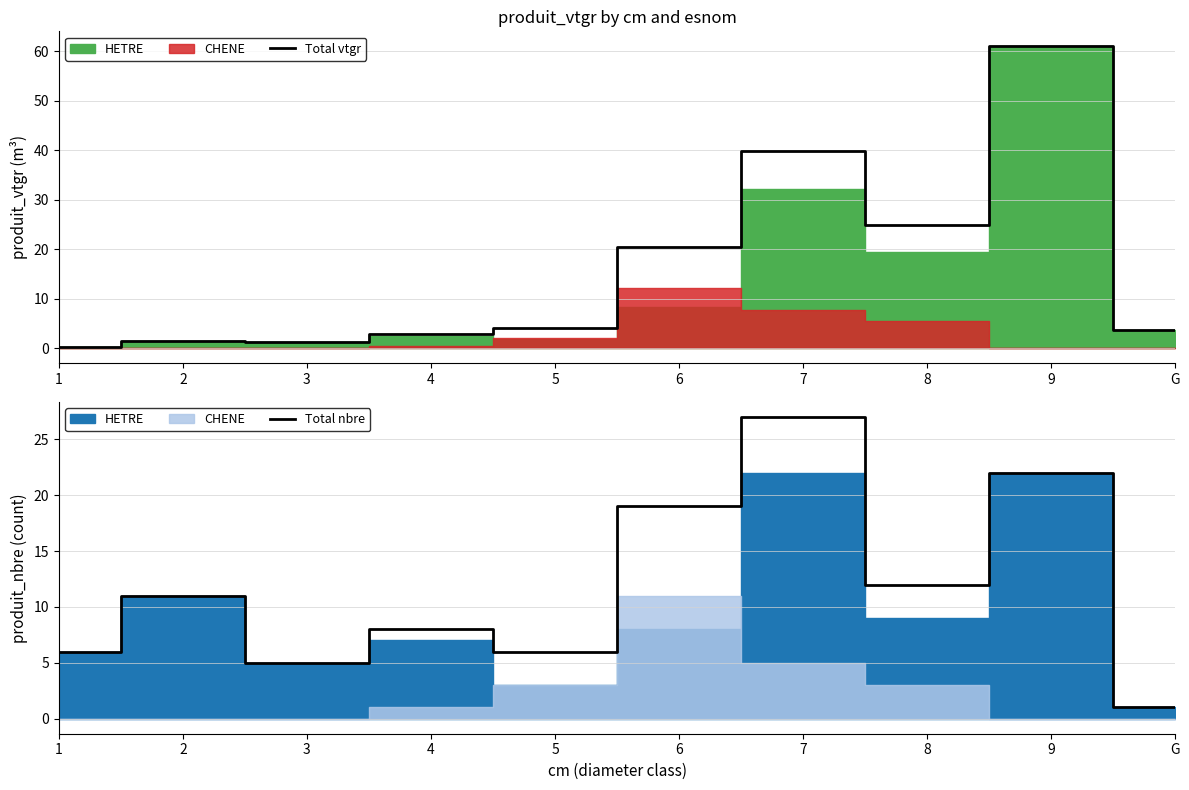

Reading right to left, list all the values displayed in this chart.

Total vtgr: 3.6	61.0	24.9	39.8	20.4	4.0	2.8	1.2	1.5	0.2
Total nbre: 1.0	22.0	12.0	27.0	19.0	6.0	8.0	5.0	11.0	6.0